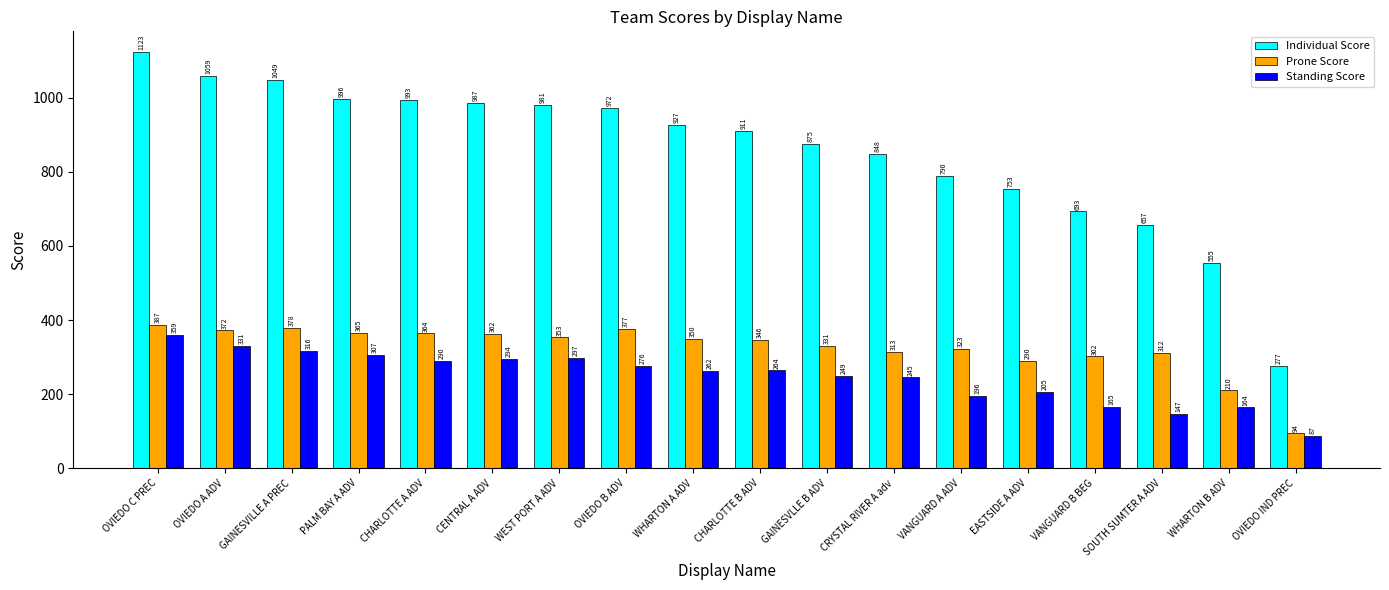

How many data points does each series have?

18